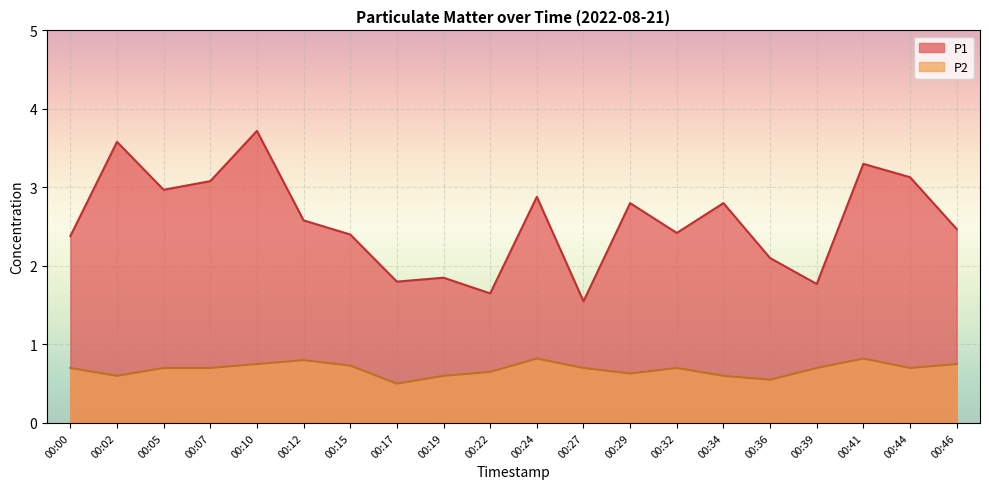

What is the difference between the maximum and minimum values in the P2 series?

0.3